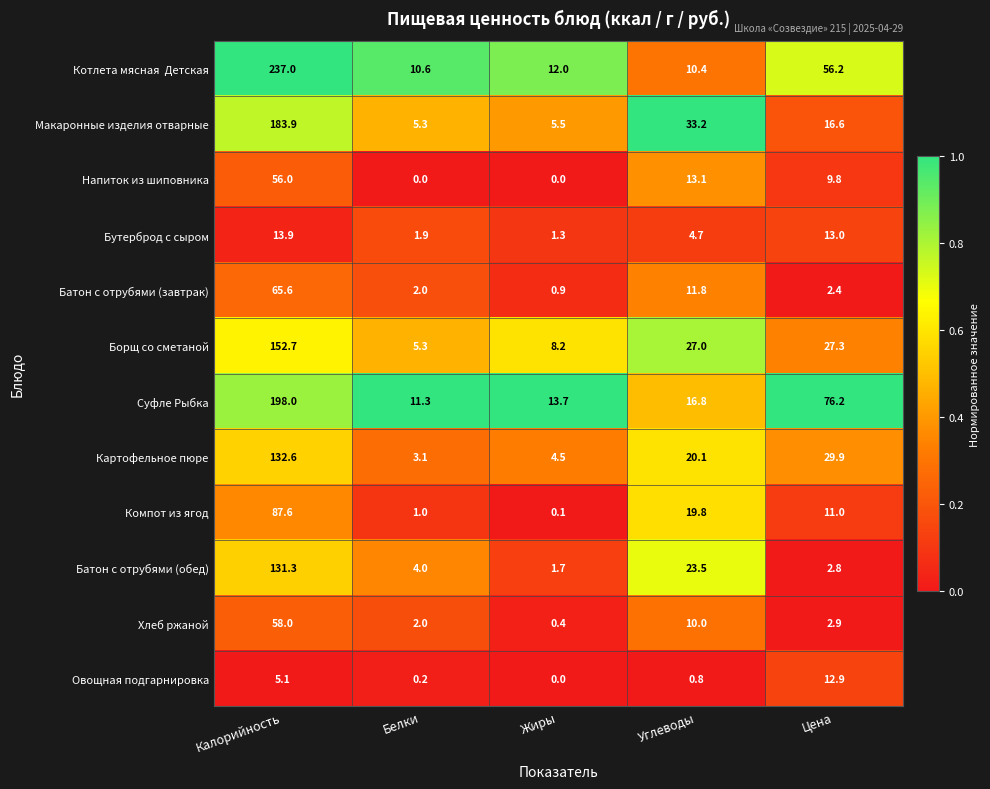

List the labels in order of Батон с отрубями (завтрак) value, smallest first.

Жиры, Белки, Цена, Углеводы, Калорийность